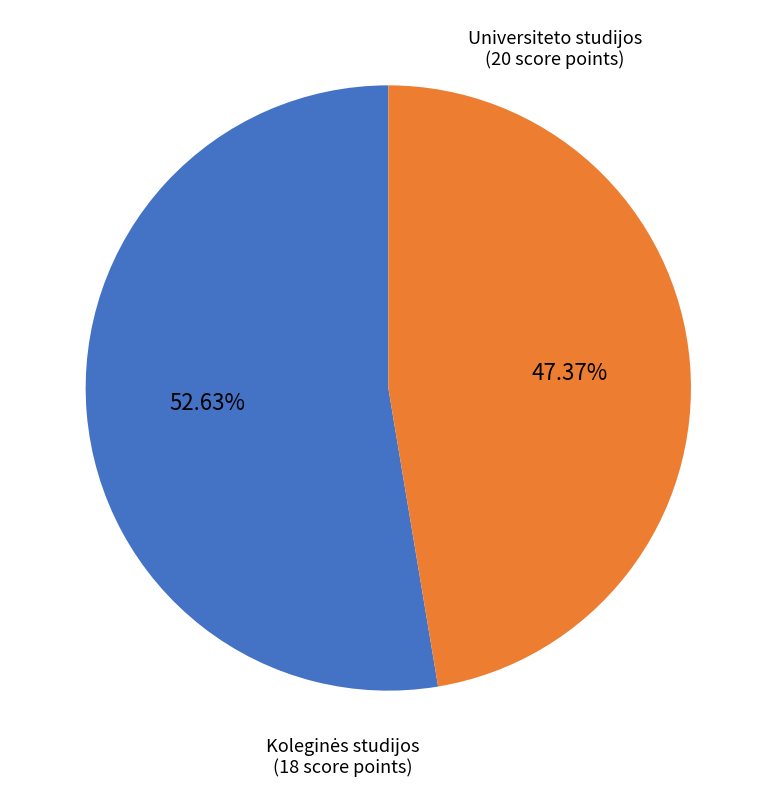

Does any single category account for the majority?

Yes